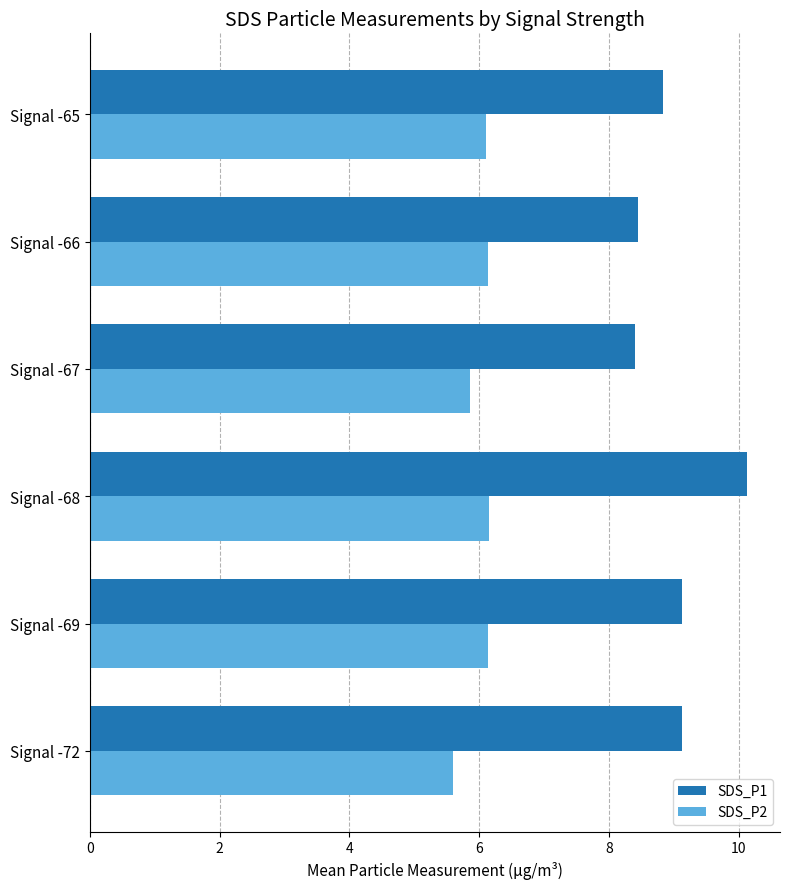

What is the sum of all SDS_P2 values?

36.0